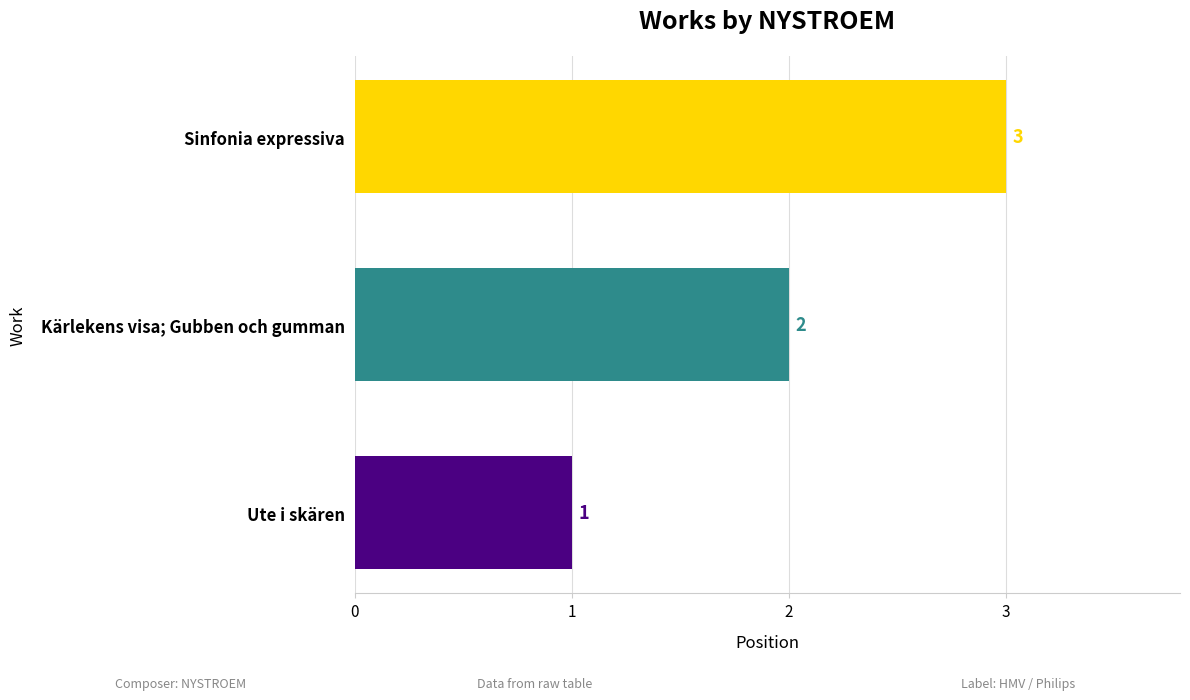

Rank the categories by value from highest to lowest.

Sinfonia expressiva, Kärlekens visa; Gubben och gumman, Ute i skären